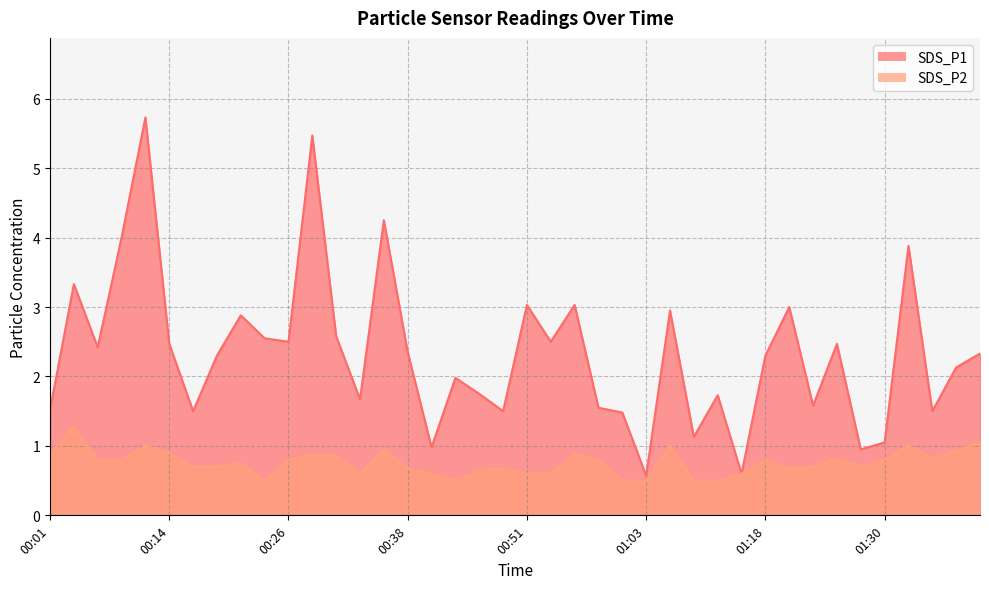

What is the difference between the maximum and minimum values in the SDS_P2 series?

0.8